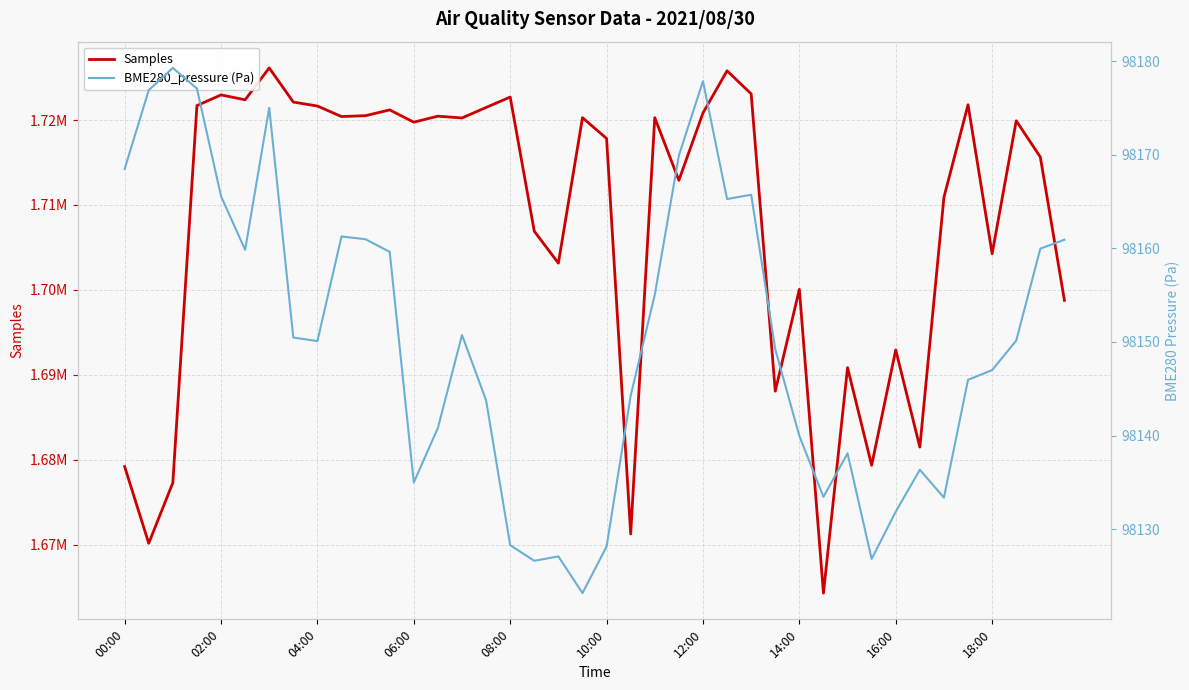

What is the difference between the maximum and minimum values in the Samples series?

61866.0